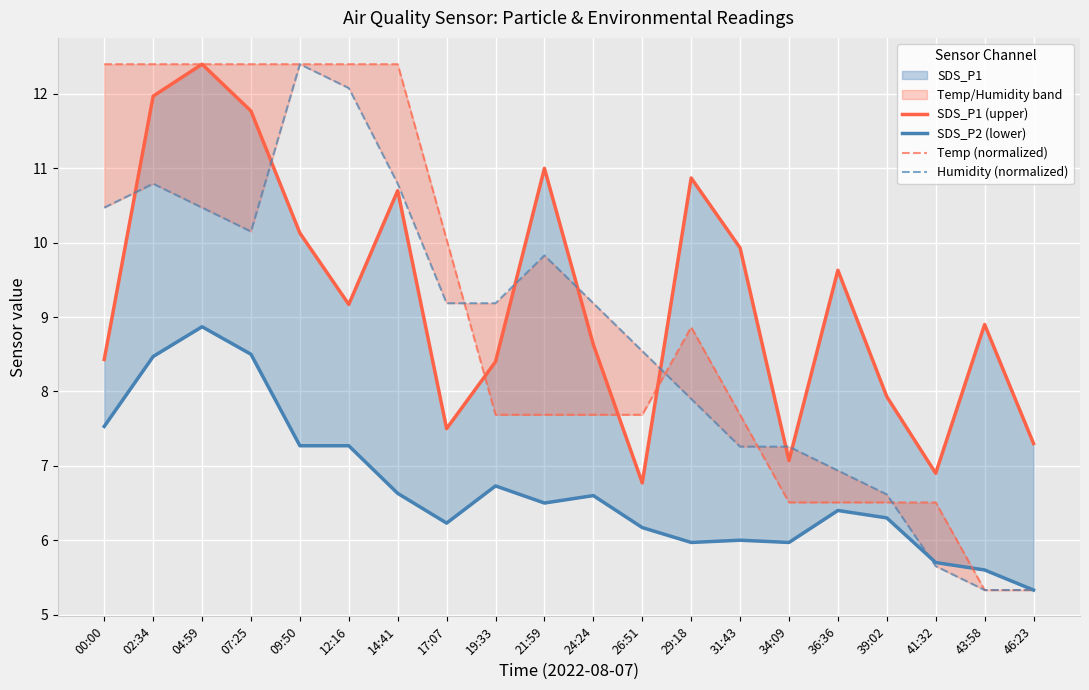

How many intersections are there between SDS_P1 (upper) and Temp (normalized)?

3